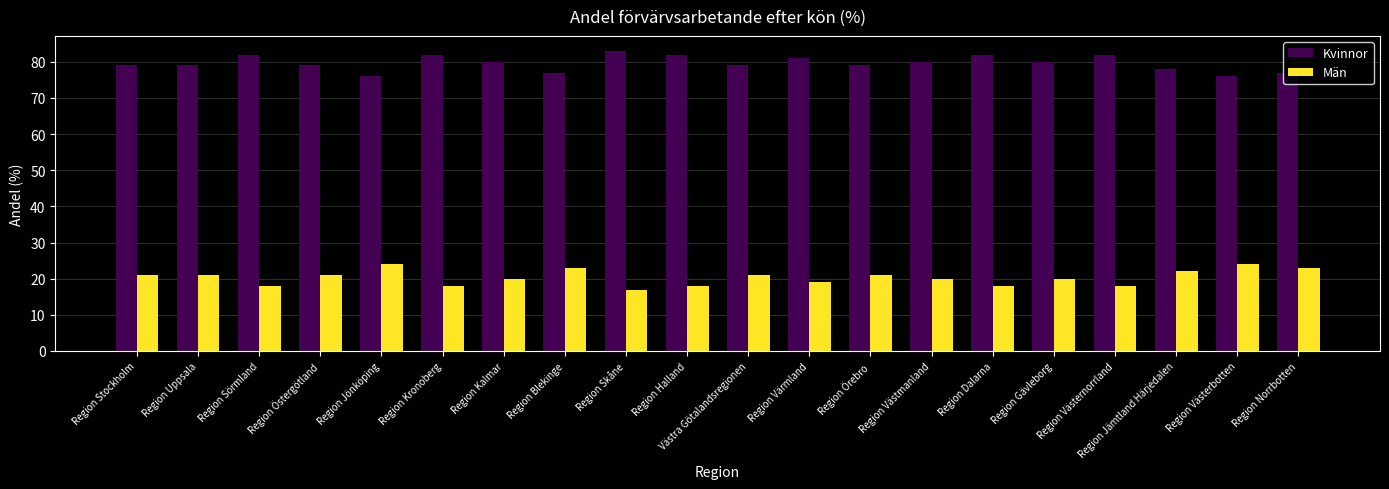

Reading right to left, extract all data points from this chart.

Kvinnor: 77	76	78	82	80	82	80	79	81	79	82	83	77	80	82	76	79	82	79	79
Män: 23	24	22	18	20	18	20	21	19	21	18	17	23	20	18	24	21	18	21	21